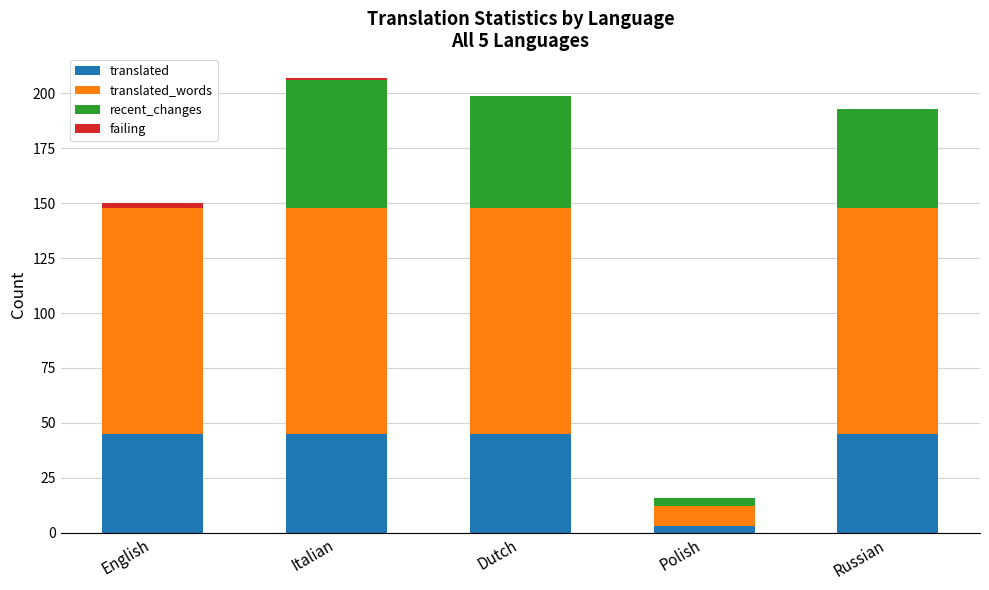

What is the highest value of the translated series?

45